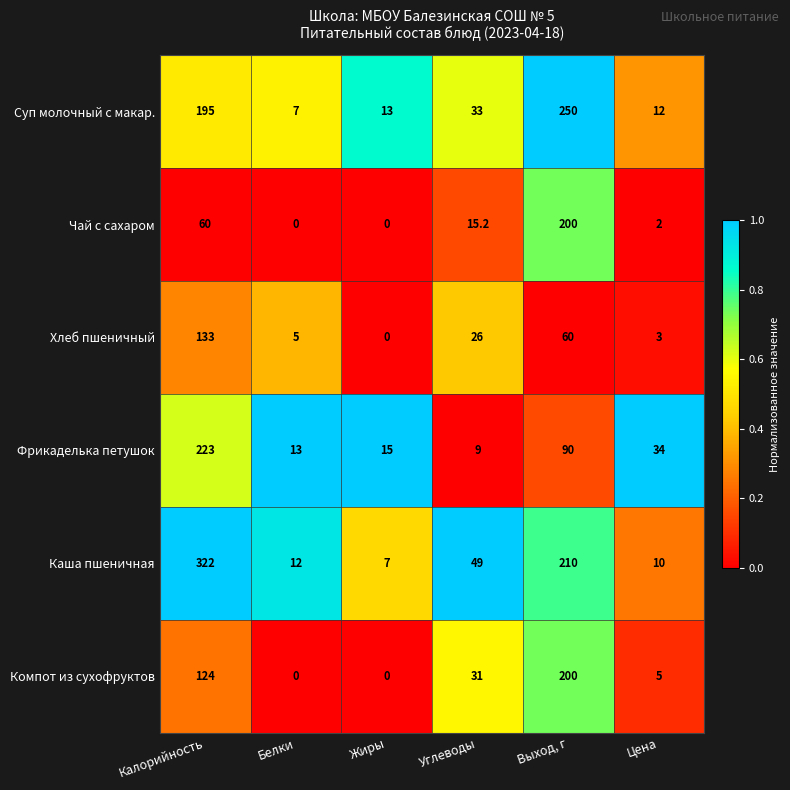

At how many categories does at least one series exceed 0?

6